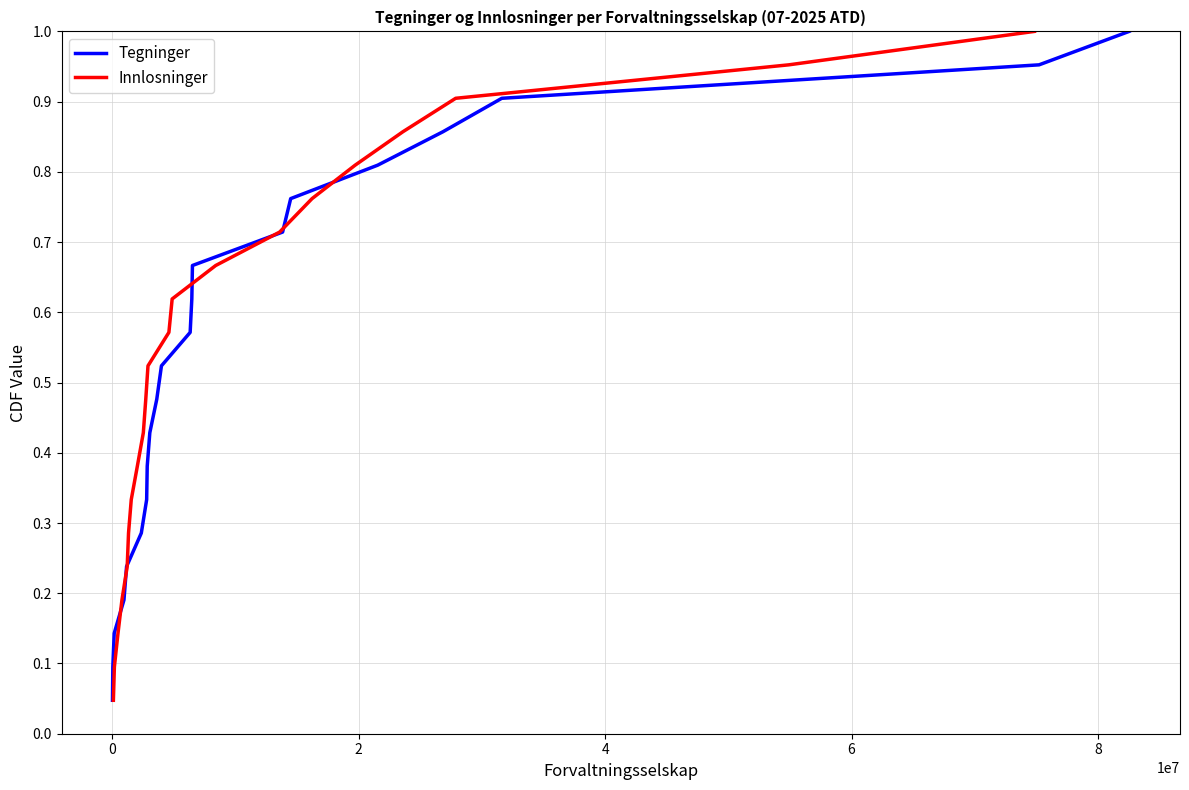

Does the chart display data point markers on the line(s)?

No